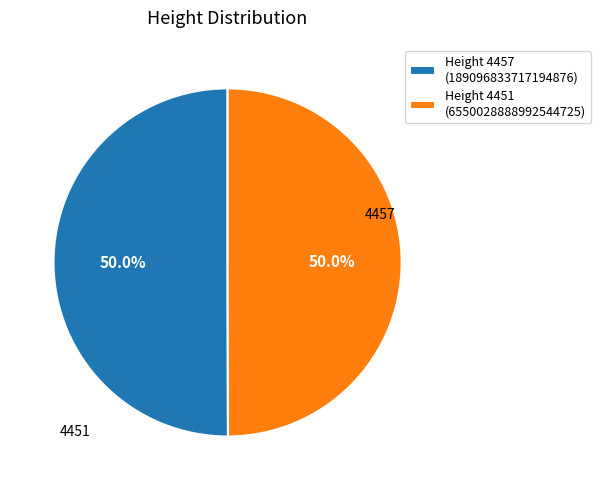

To the nearest percent, what percentage of the pie is 4457?

50%